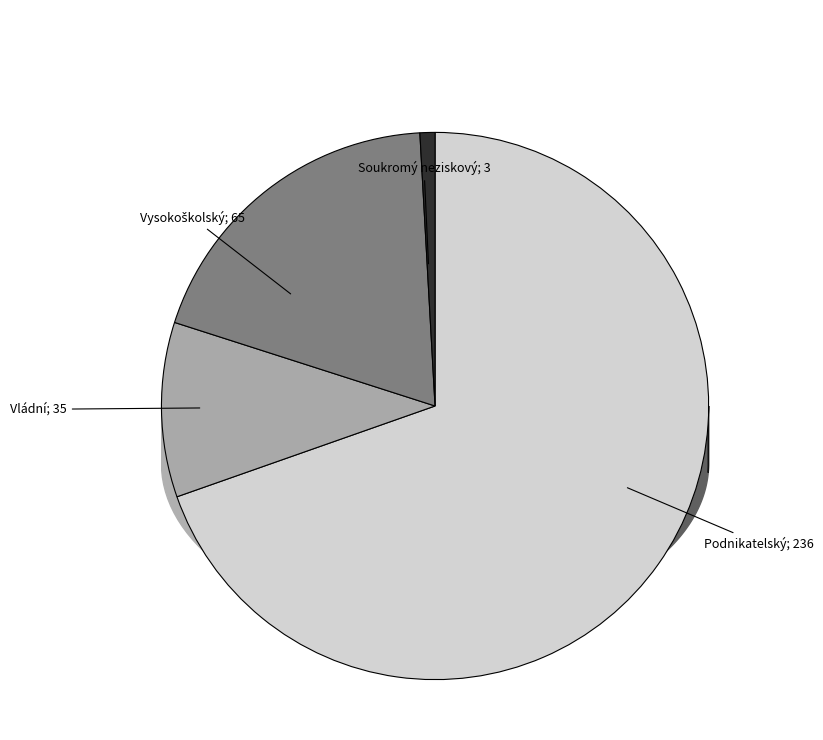

To the nearest percent, what portion does Podnikatelský represent?

70%